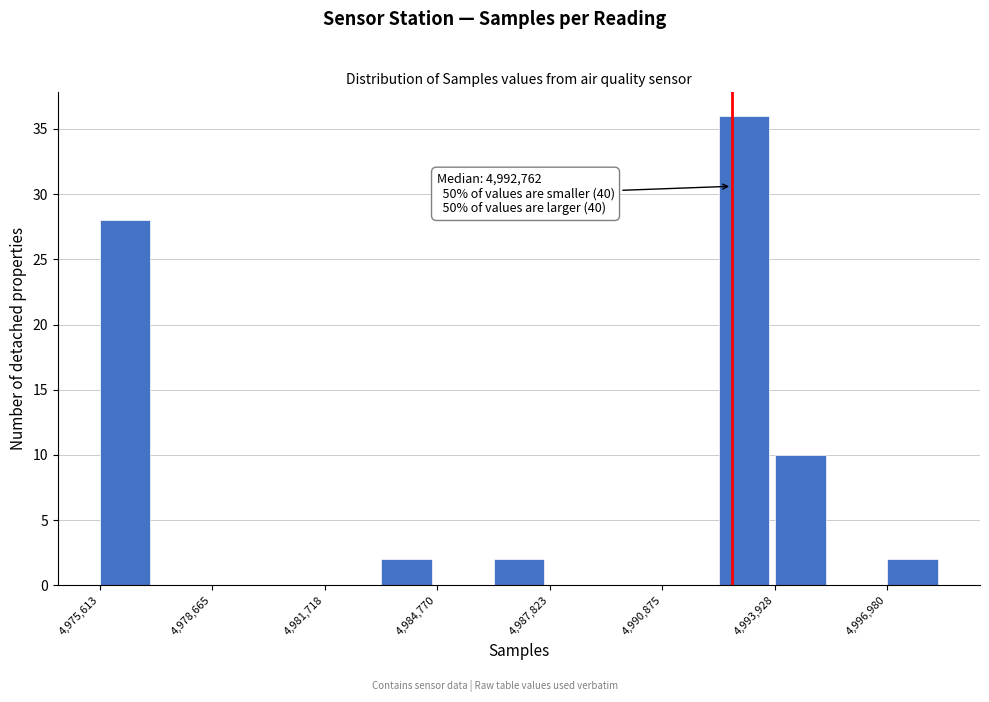

Around what value on the x-axis is the tallest bar? Give the approximate position of its centre, as read against the axis.

4993000